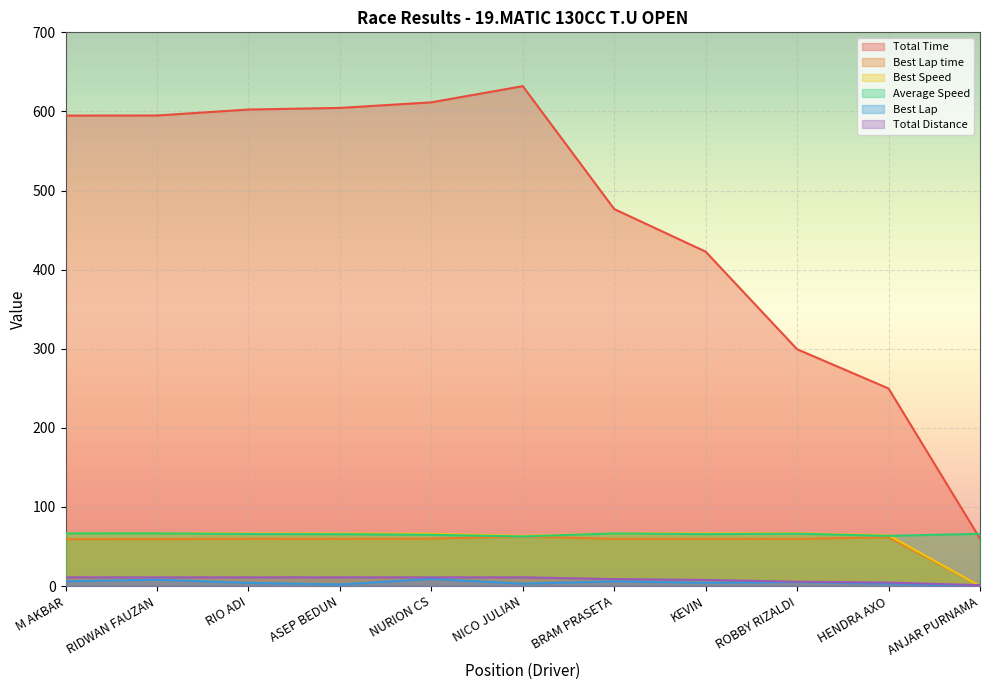

At which label does Total Distance reach its minimum?

ANJAR PURNAMA